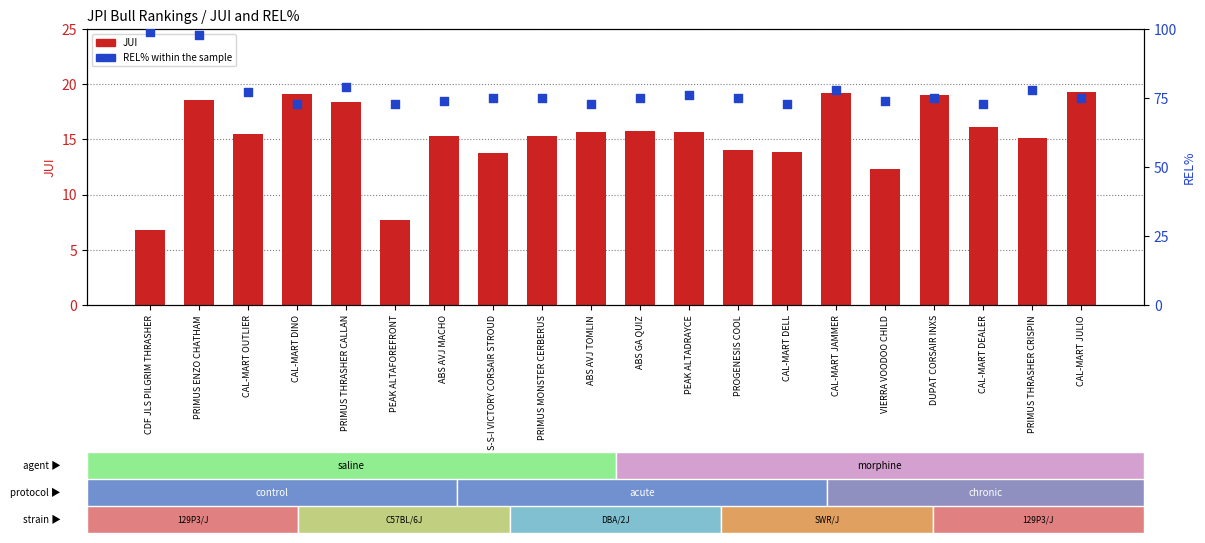

Which series has the largest Y range (max minus min)?

REL%